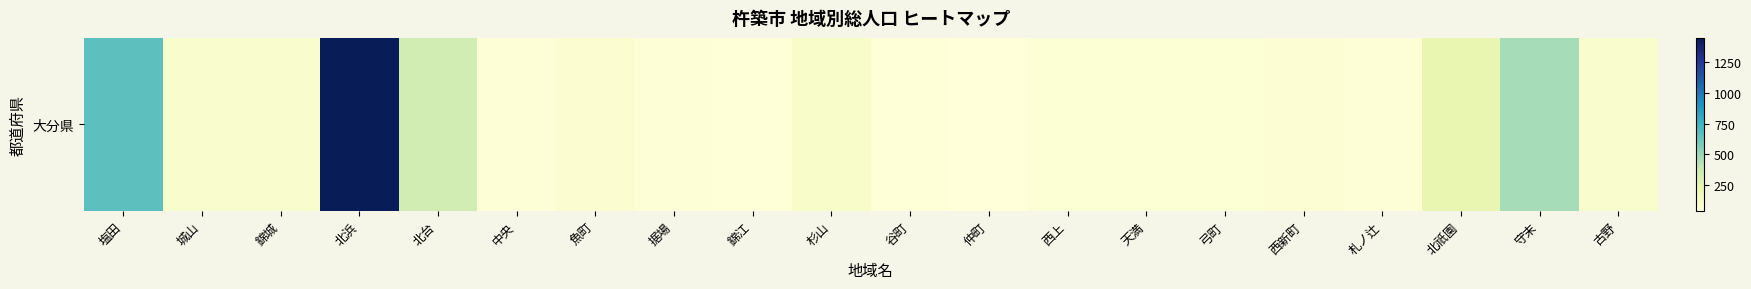

Reading right to left, list all the values displayed in this chart.

古野=91	守末=471	北祇園=233	札ノ辻=49	西新町=62	弓町=58	天満=59	西上=58	仲町=34	谷町=43	杉山=106	錦江=42	据場=54	魚町=75	中央=55	北台=342	北浜=1451	錦城=84	城山=93	塩田=661